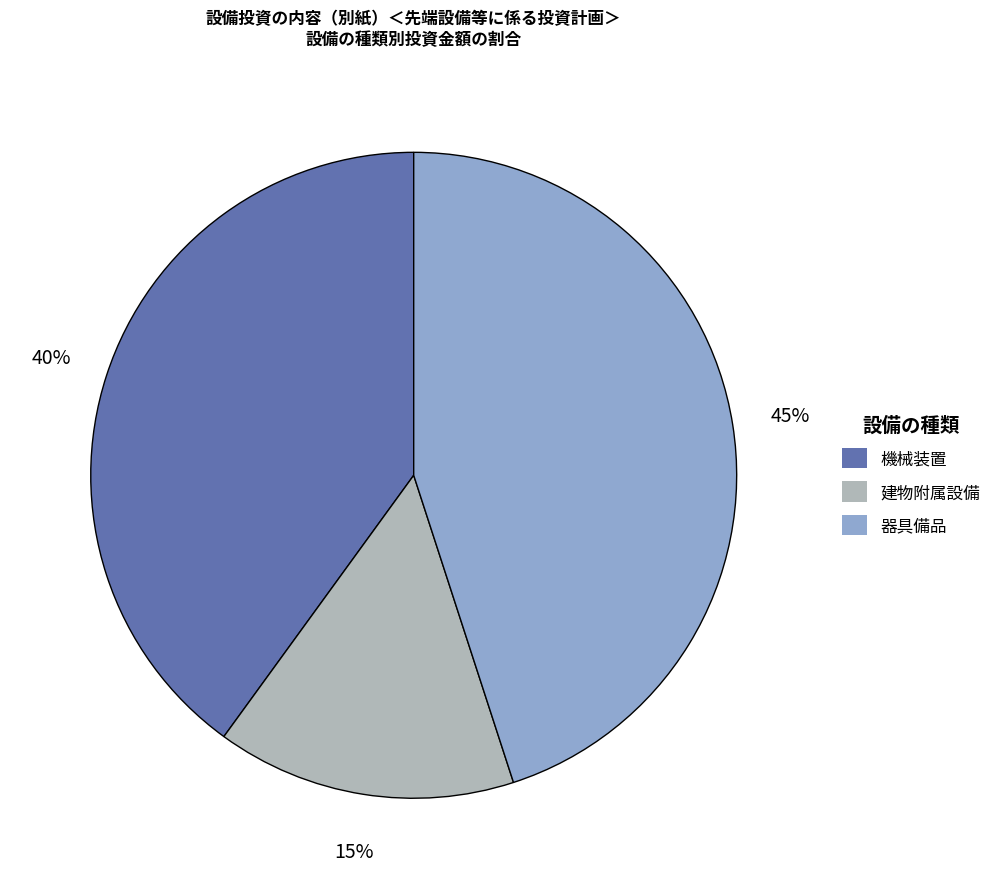

Does 建物附属設備 account for over 50% of the chart?

No